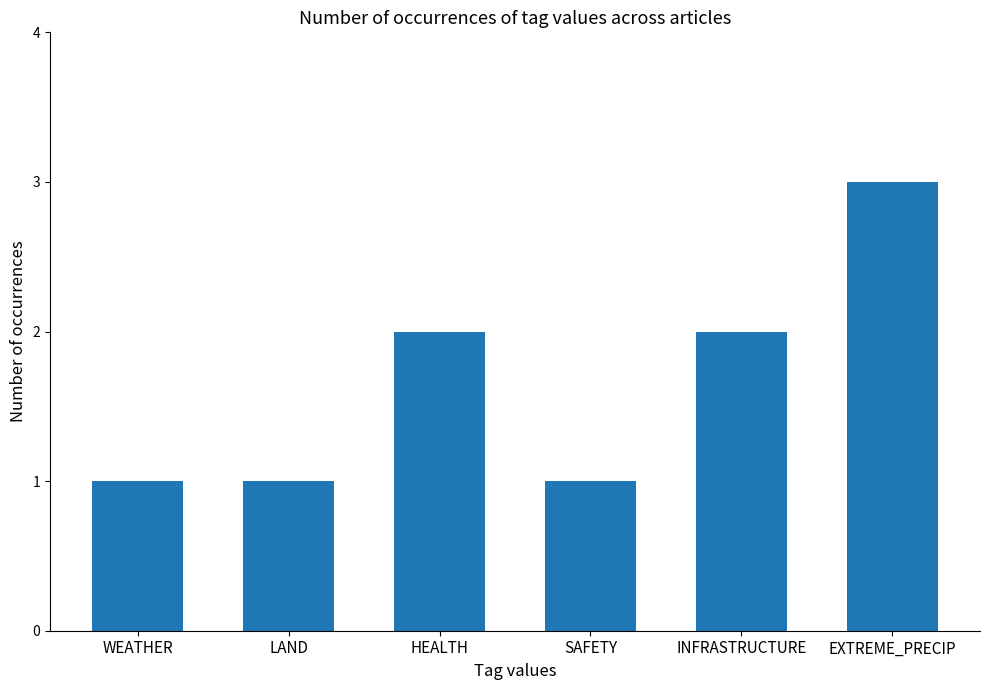

Reading right to left, list all the values displayed in this chart.

EXTREME_PRECIP=3	INFRASTRUCTURE=2	SAFETY=1	HEALTH=2	LAND=1	WEATHER=1